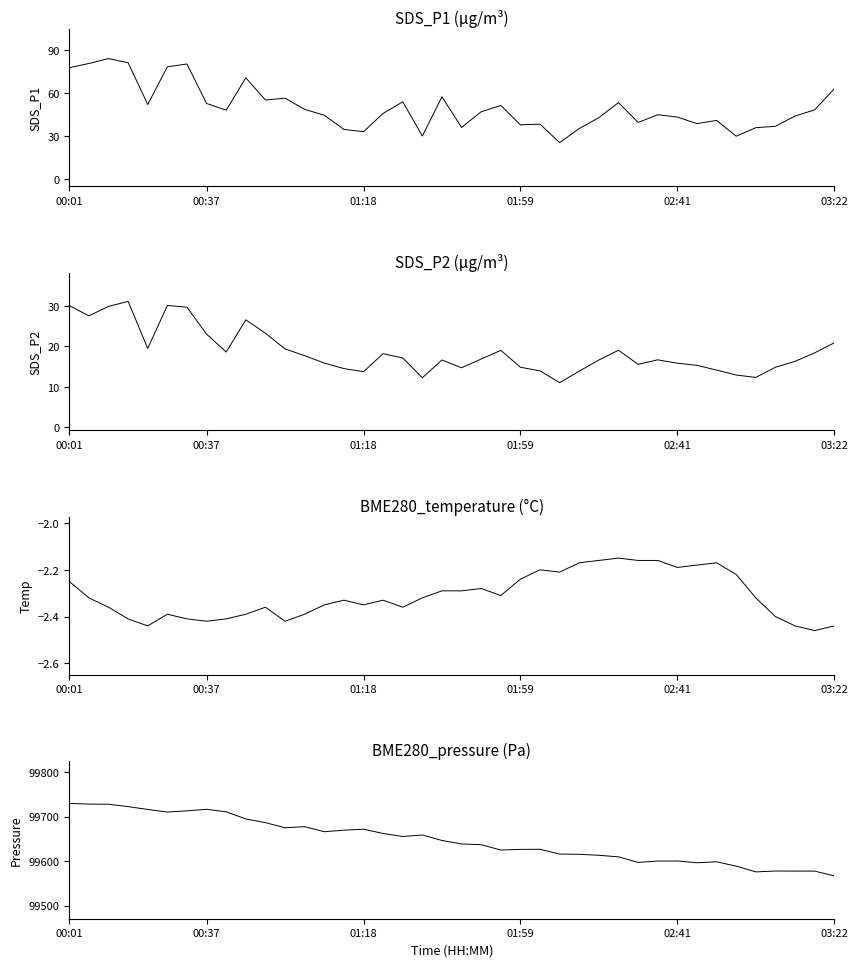

Is the value of SDS_P1 at 38 greater than the value of SDS_P2 at 10?

Yes